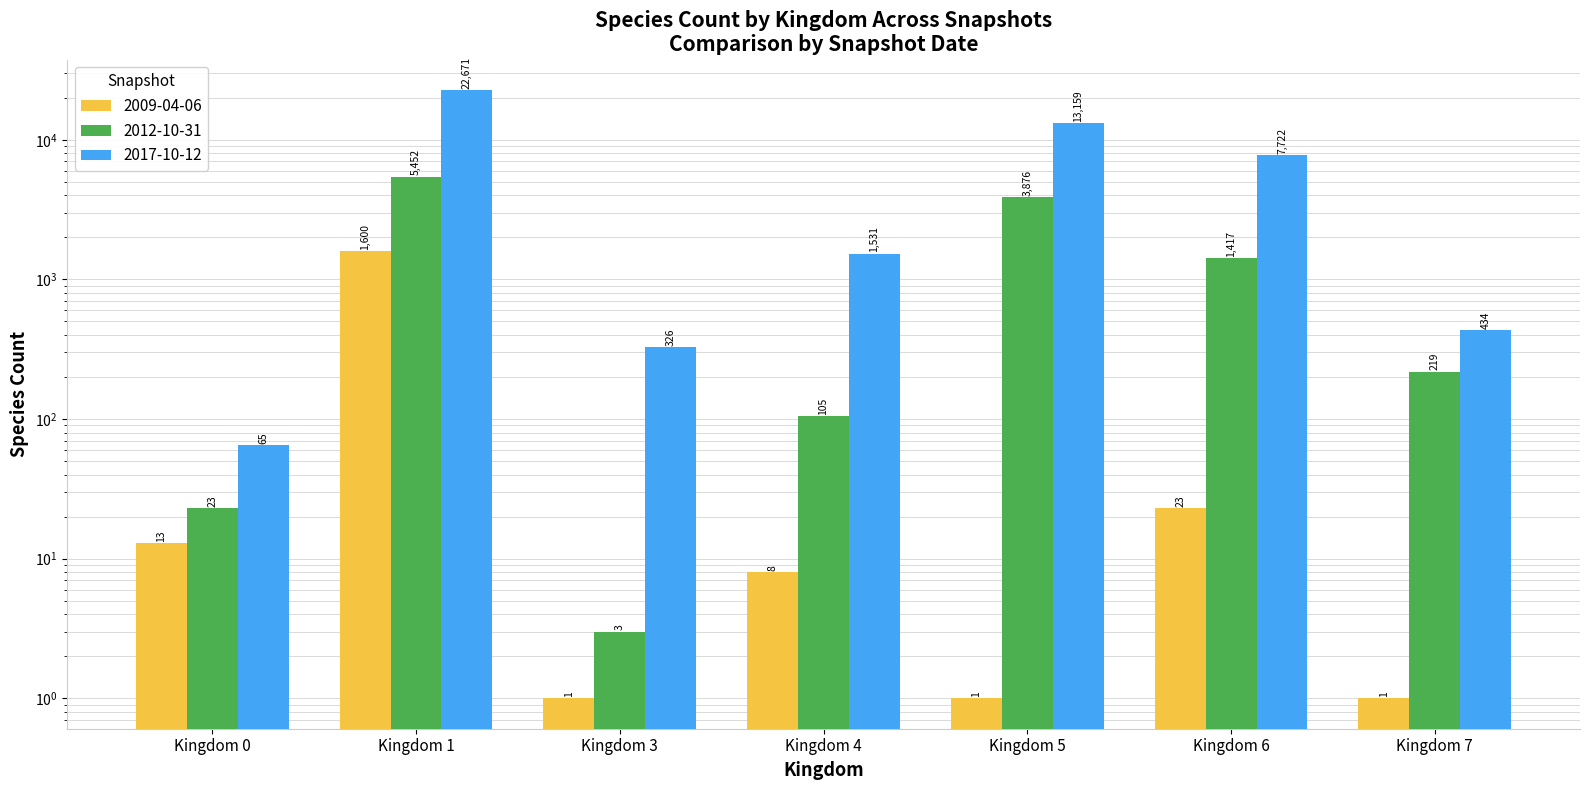

How many groups of bars are there?

7